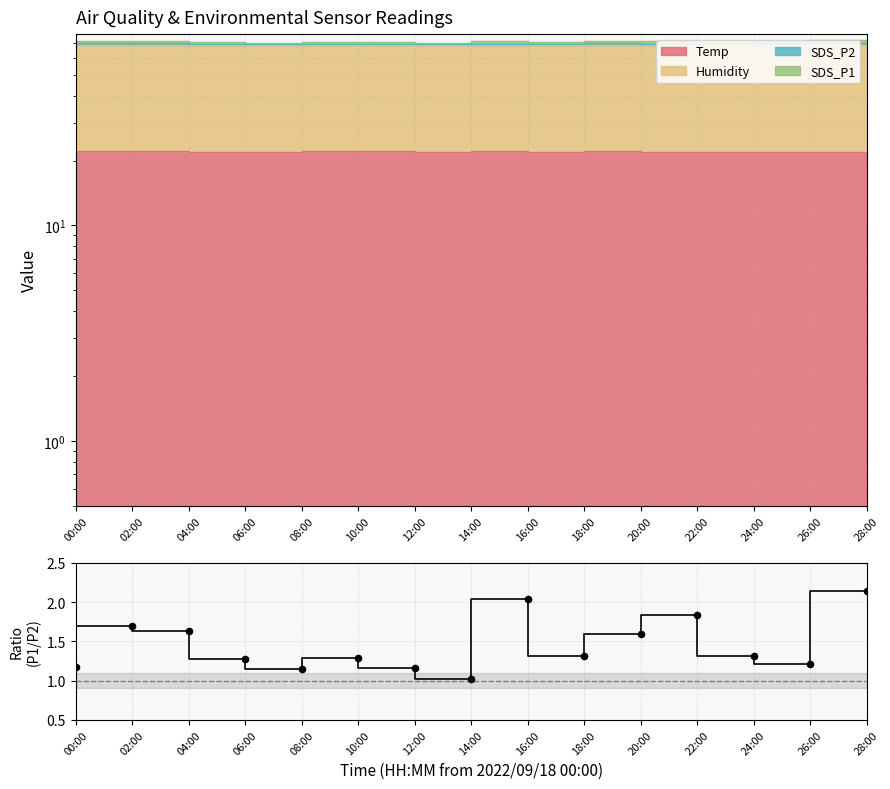

What is the ratio of the value at 08:00 to the value at 28:00?

0.5